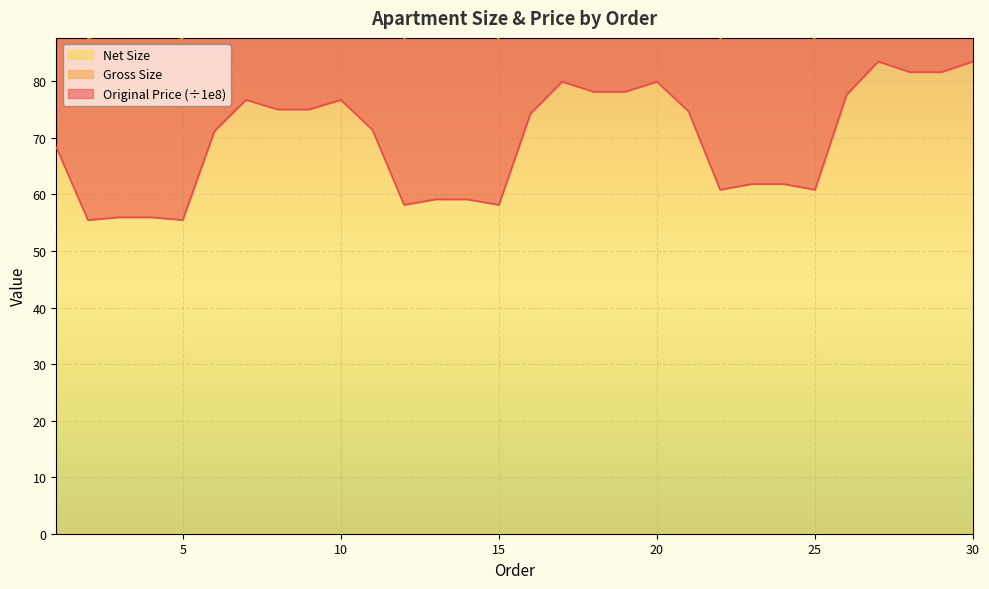

What is the total value across all series at 7?

314.9